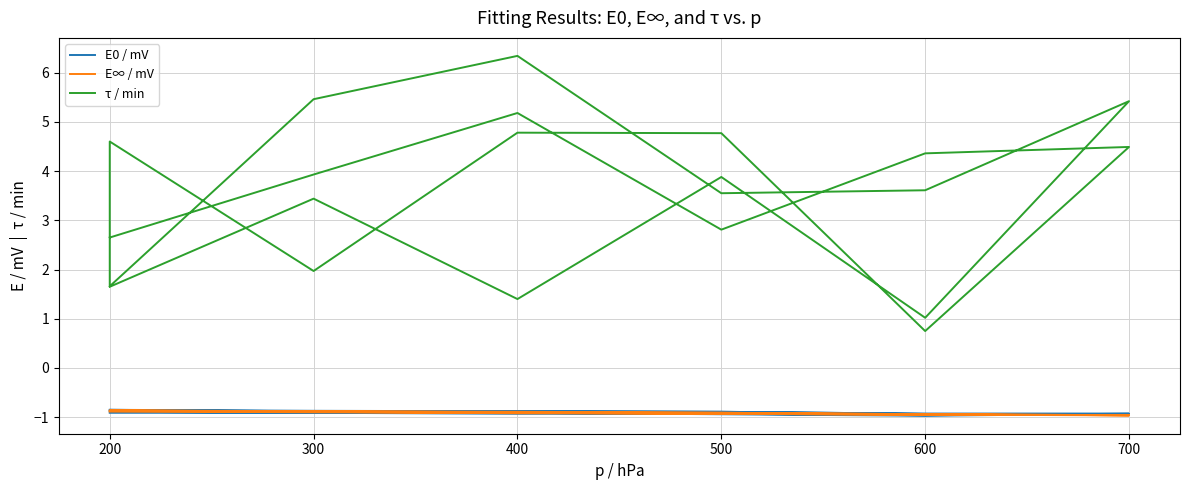

How many data points does each series have?

23